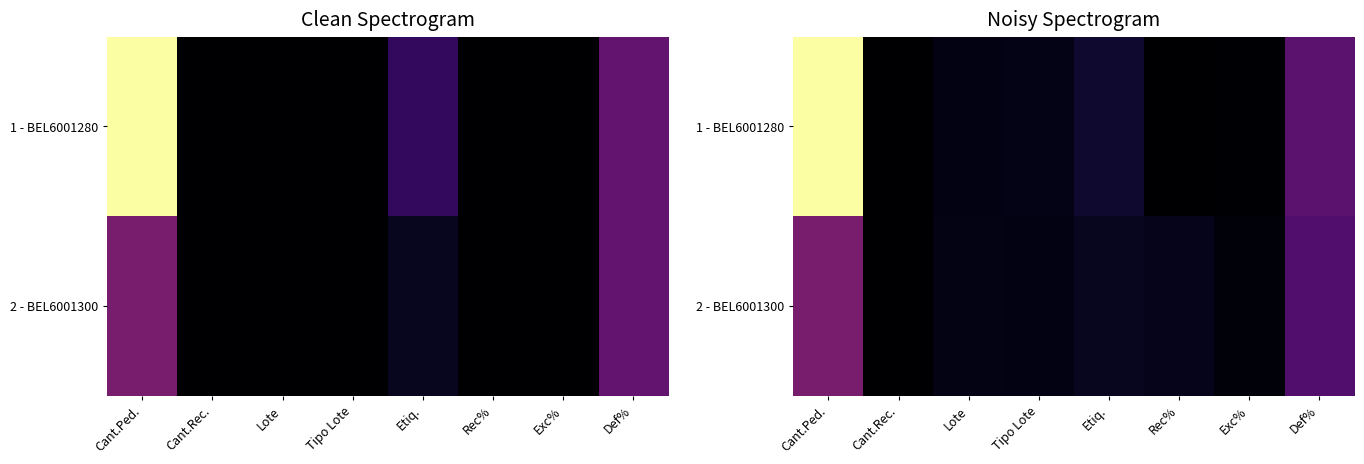

List the series in order of their overall mean, highest first.

1 - BEL6001280, 2 - BEL6001300